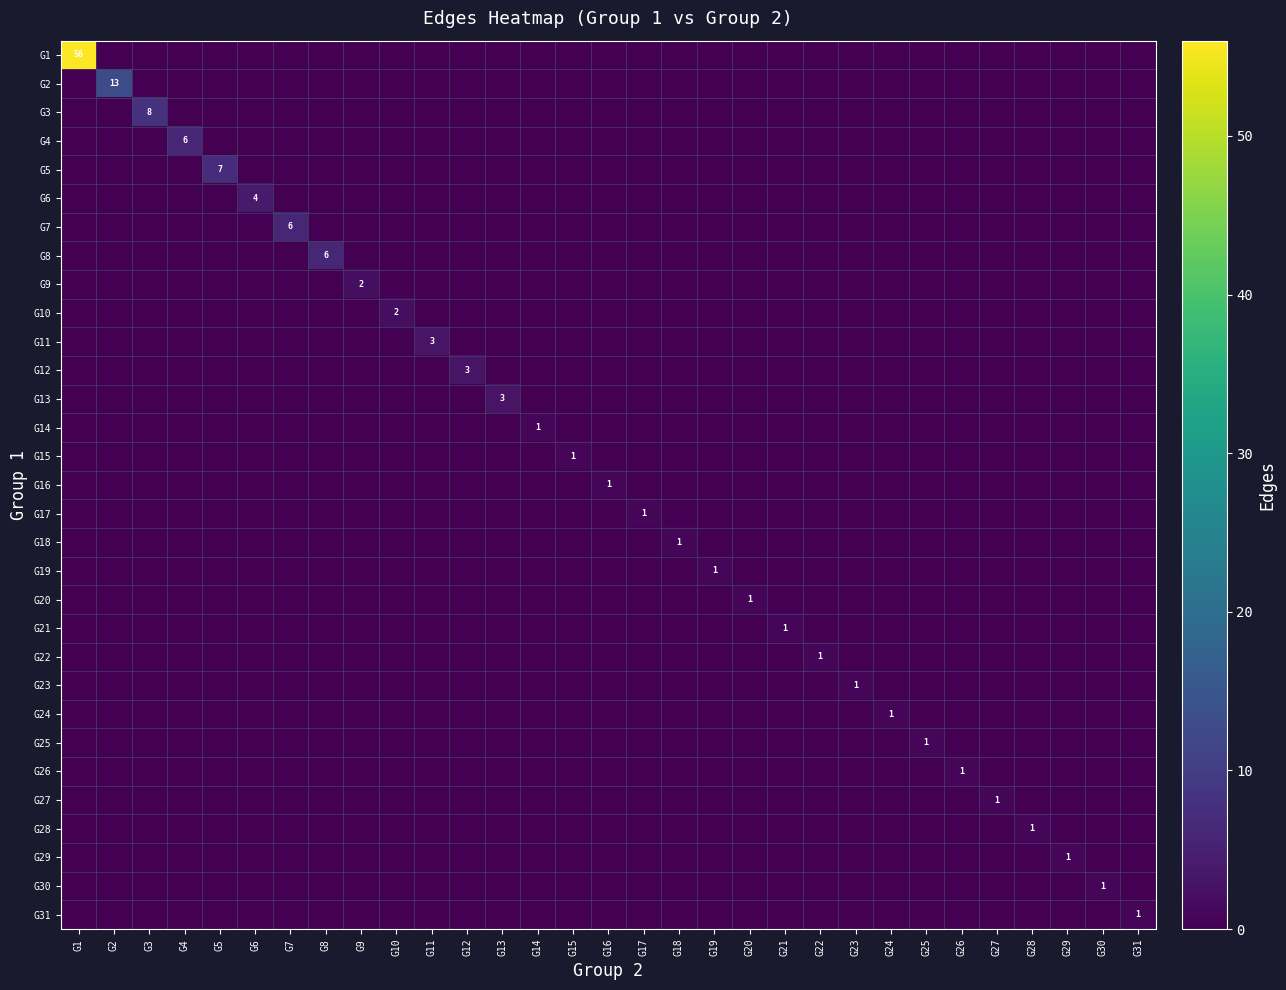

Which series changed the most between G16 and G17?

G16